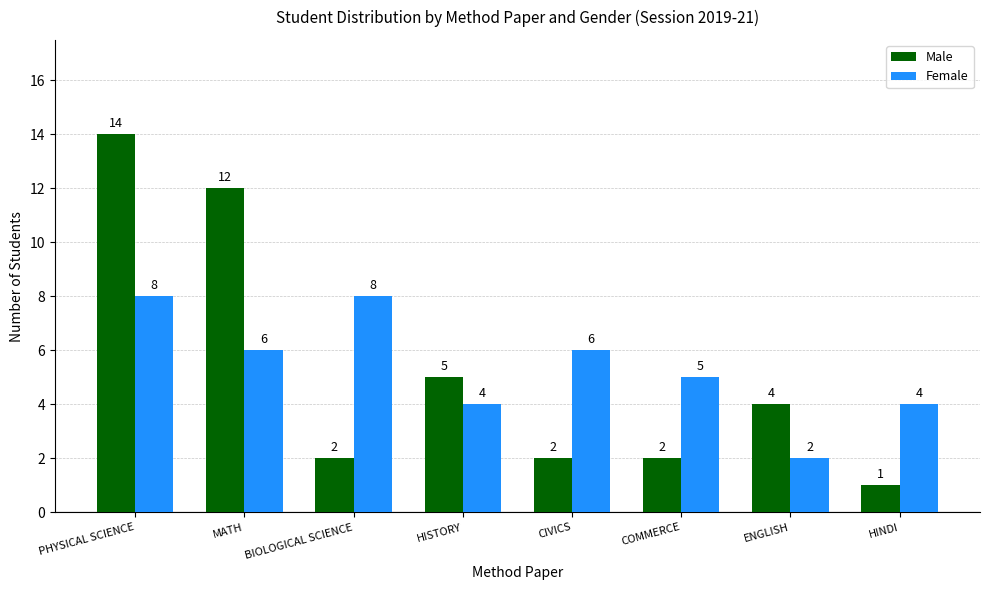

What is the total value across all series at ENGLISH?

6